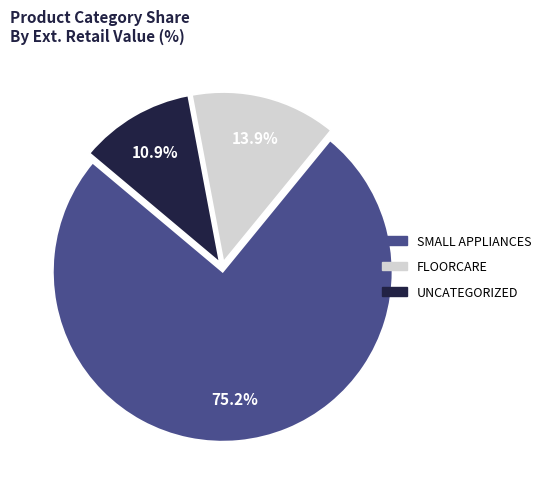

What portion of the pie excludes SMALL APPLIANCES?

24.8%